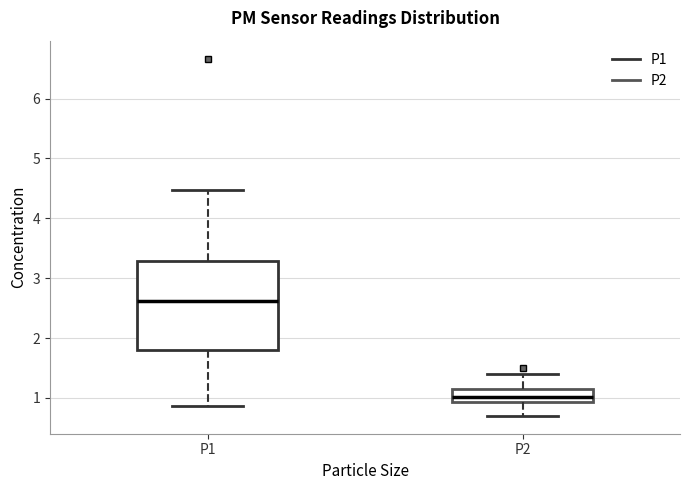

Reading left to right, read every box against the y-axis: the position of its median line, the range the box covers, and the ends of its whiskers. The values are not printed on the chart, so give them approximately, as read against the axis.

P1: median 2.6, box 1.8 to 3.3, whiskers 0.9 to 4.5
P2: median 1.0, box 0.9 to 1.1, whiskers 0.7 to 1.4